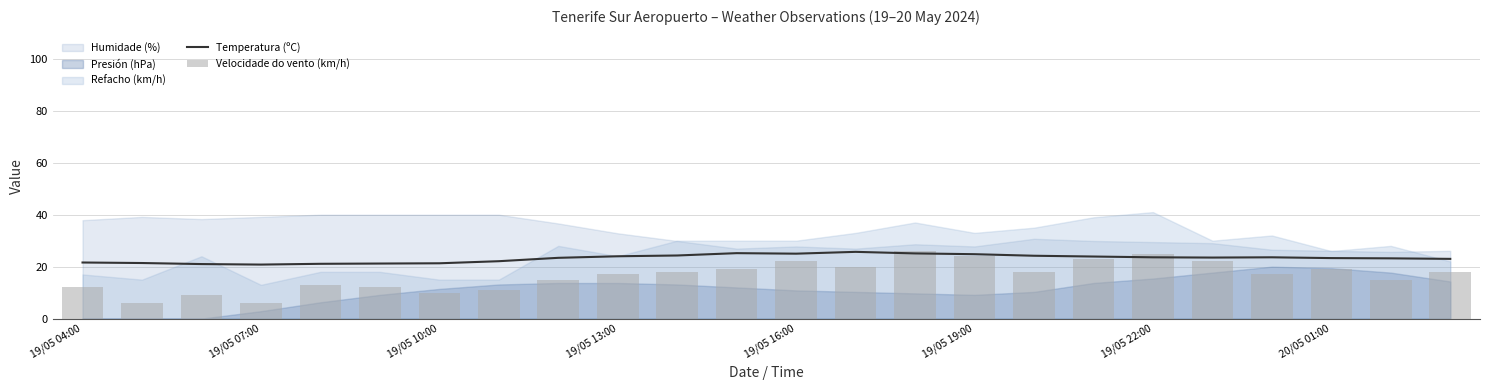

What is the value of the Temperatura (ºC) bar at the 1st from the left?

21.6